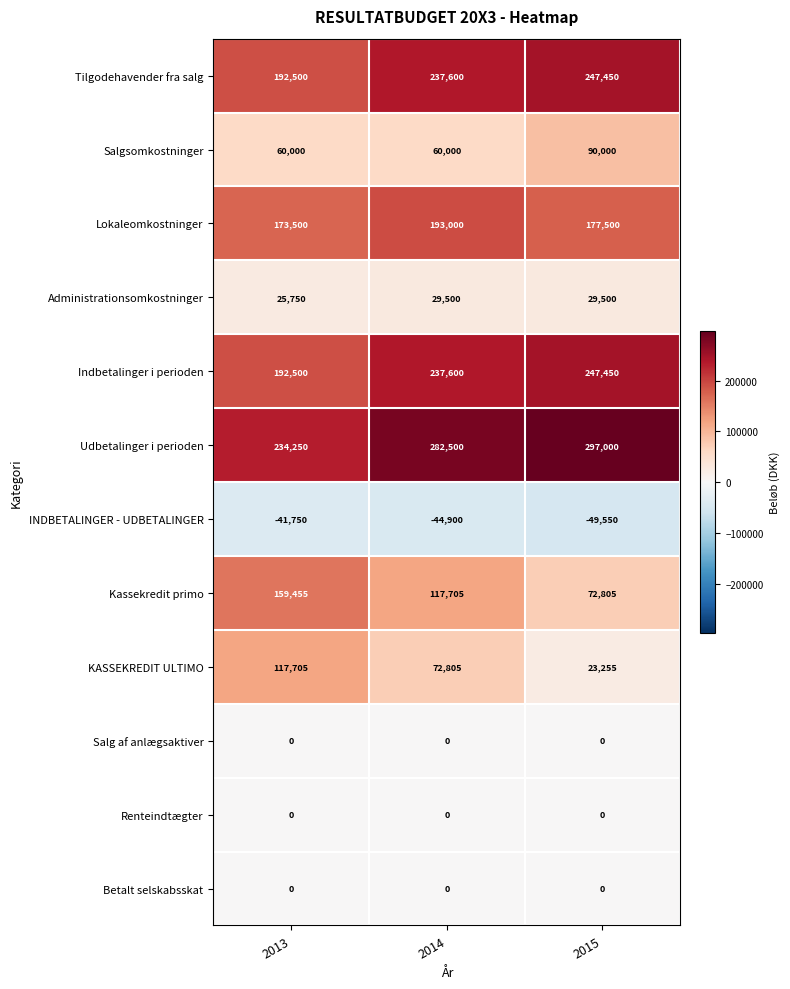

The Tilgodehavender fra salg series shows 309583 at 2014. True or false?

False